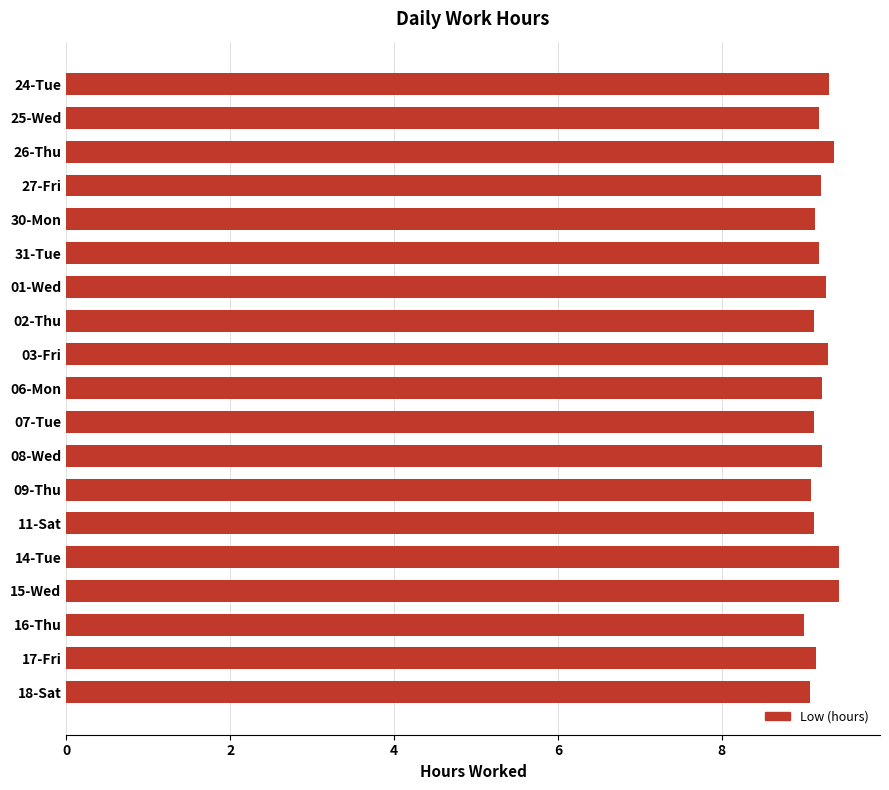

Where is the data nearest to the value 9?

16-Thu